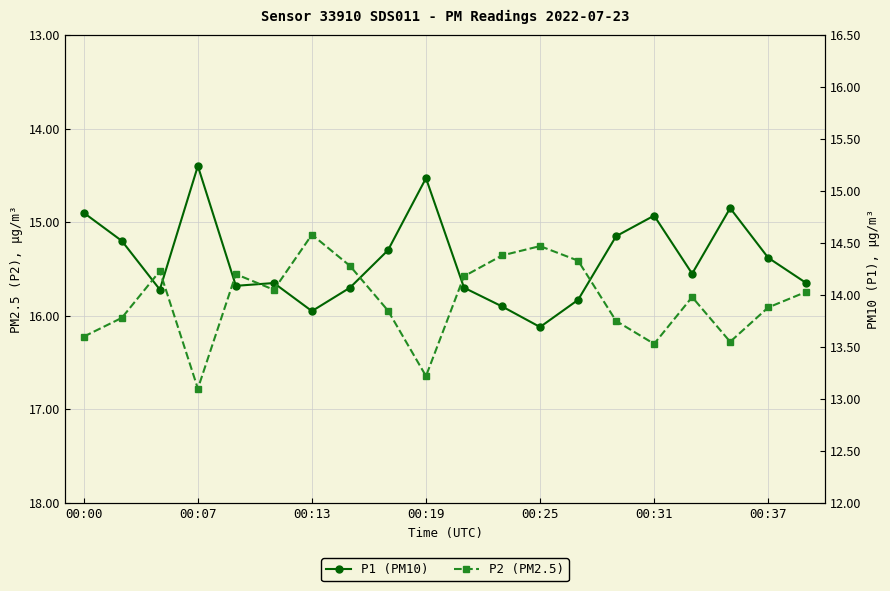

How many lines are shown in the chart?

2